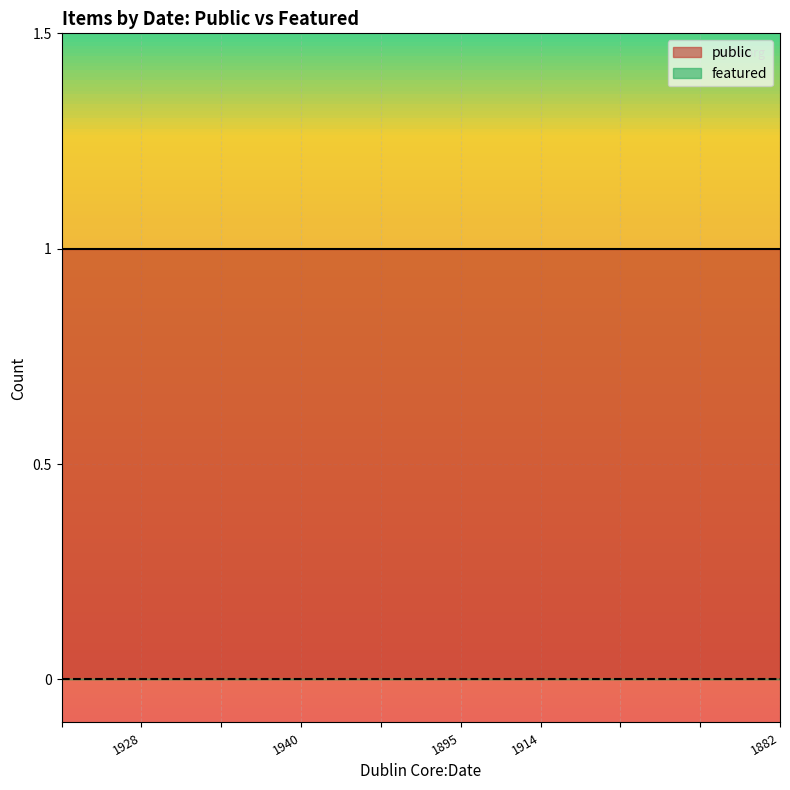

The featured series shows 0 at 1882. True or false?

True